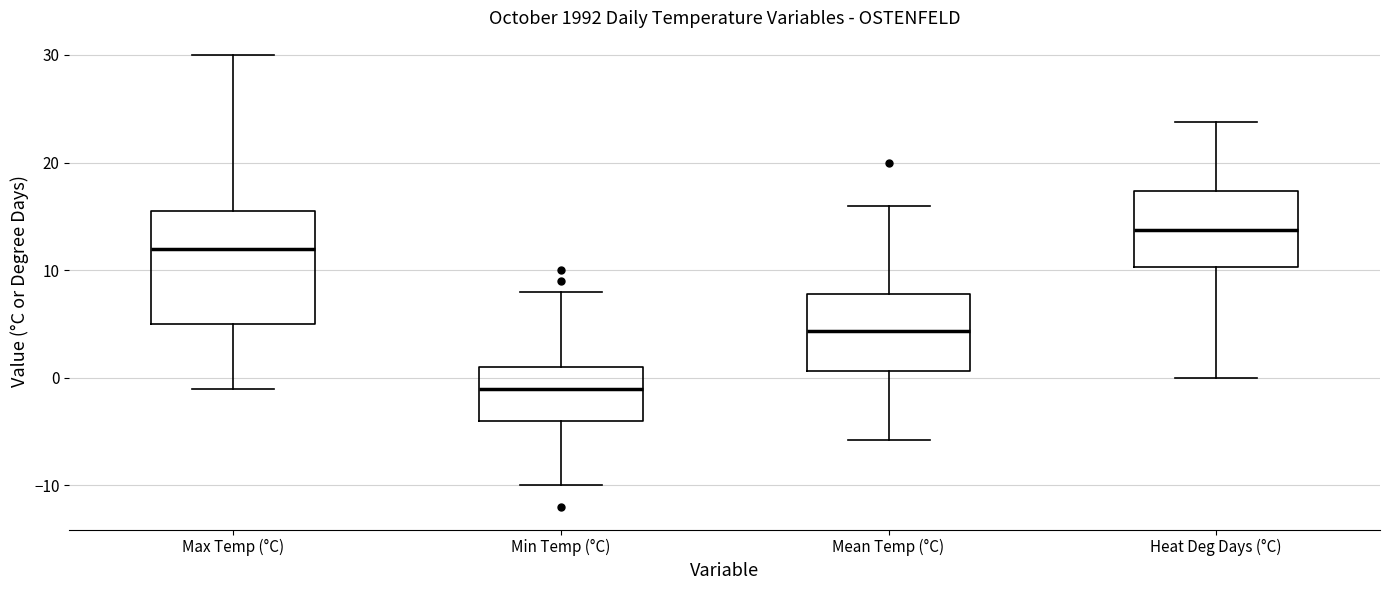

Reading left to right, read every box against the y-axis: the position of its median line, the range the box covers, and the ends of its whiskers. The values are not printed on the chart, so give them approximately, as read against the axis.

Max Temp (°C): median 12, box 5 to 16, whiskers -1 to 30
Min Temp (°C): median -1, box -4 to 1, whiskers -10 to 8
Mean Temp (°C): median 4, box 1 to 8, whiskers -6 to 16
Heat Deg Days (°C): median 14, box 10 to 17, whiskers 0 to 24